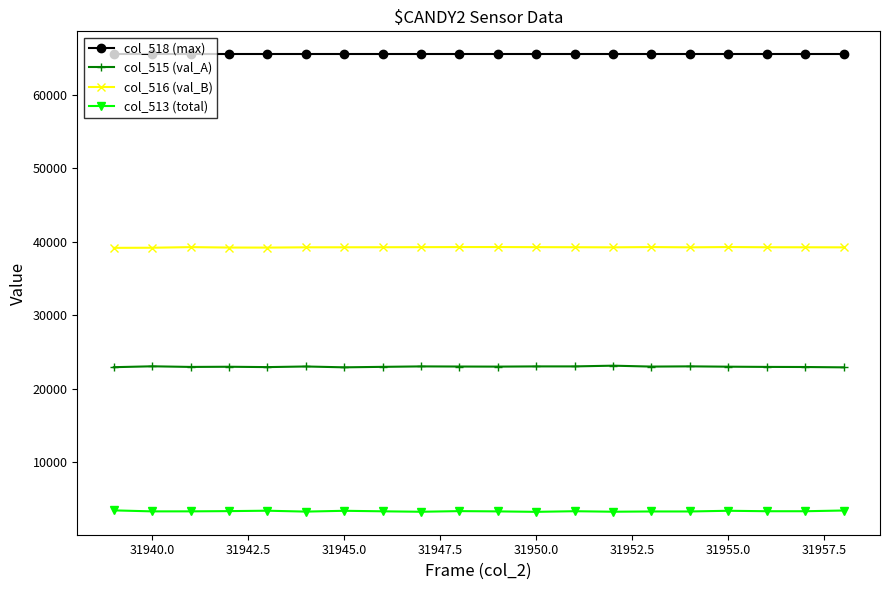

What is the maximum value shown in the chart?

65535